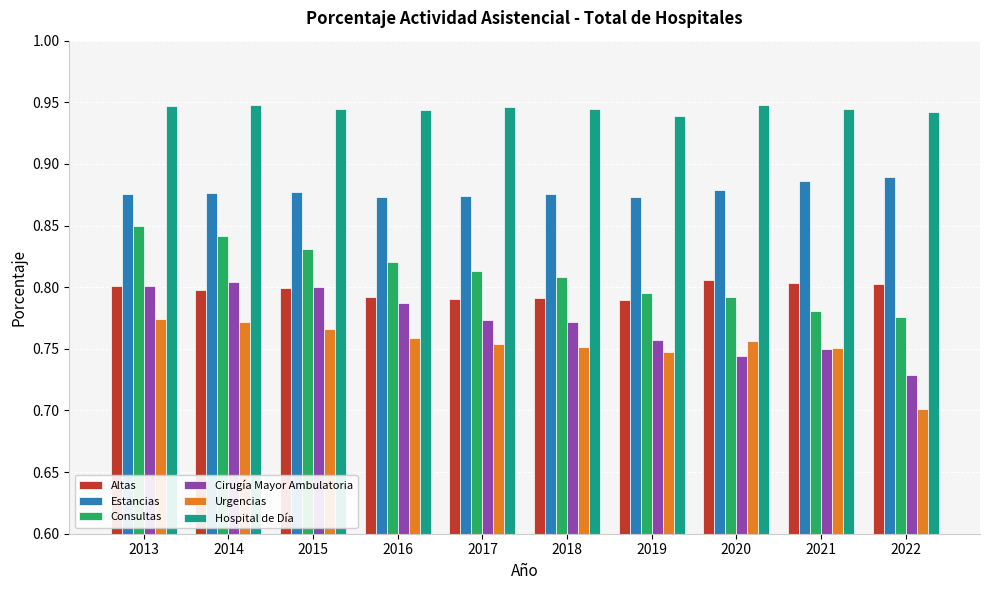

How many Urgencias values are between 0 and 1?

10